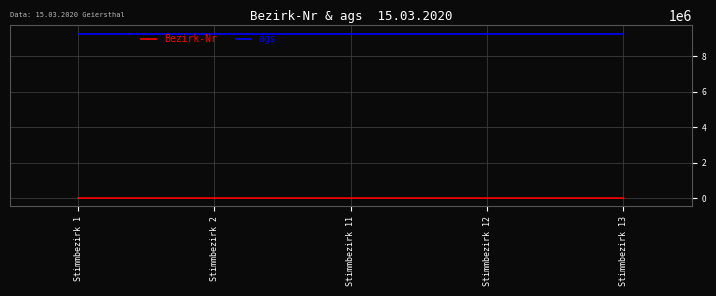

True or false: ags and Bezirk-Nr cross at least once.

False